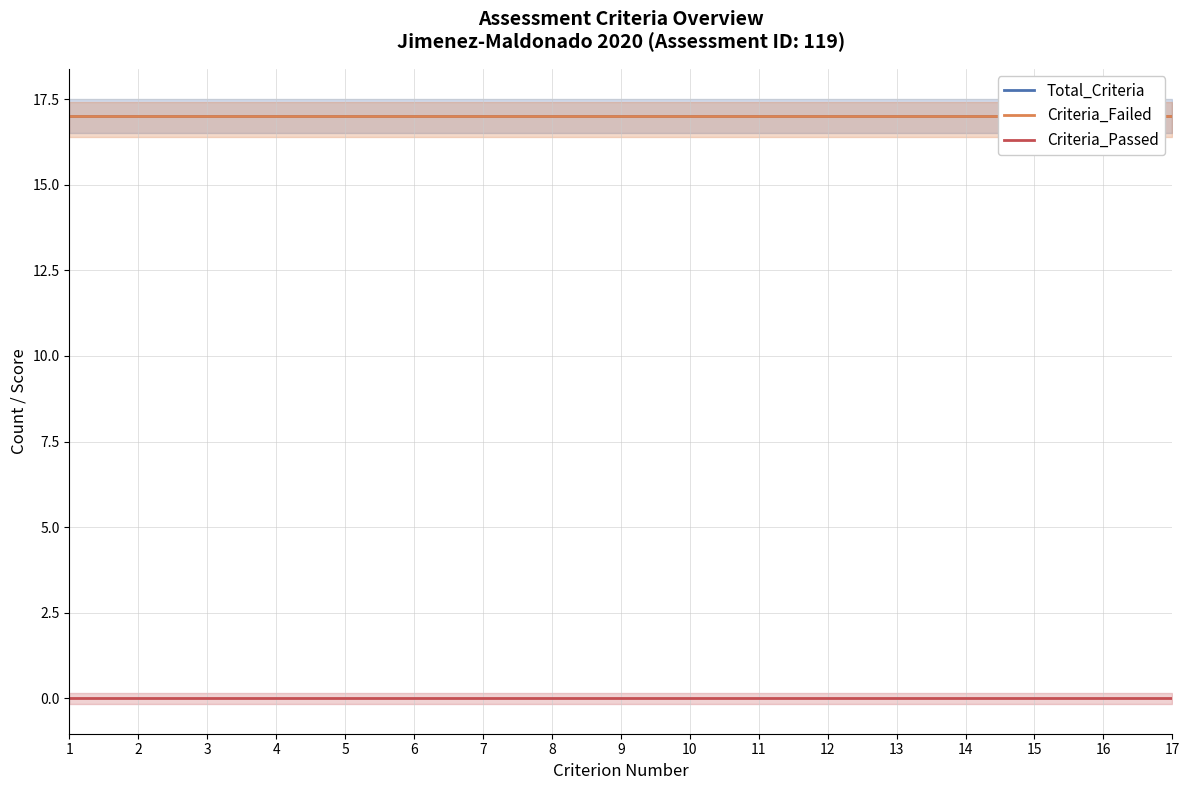

Where is Total_Criteria nearest to the value 17?

1